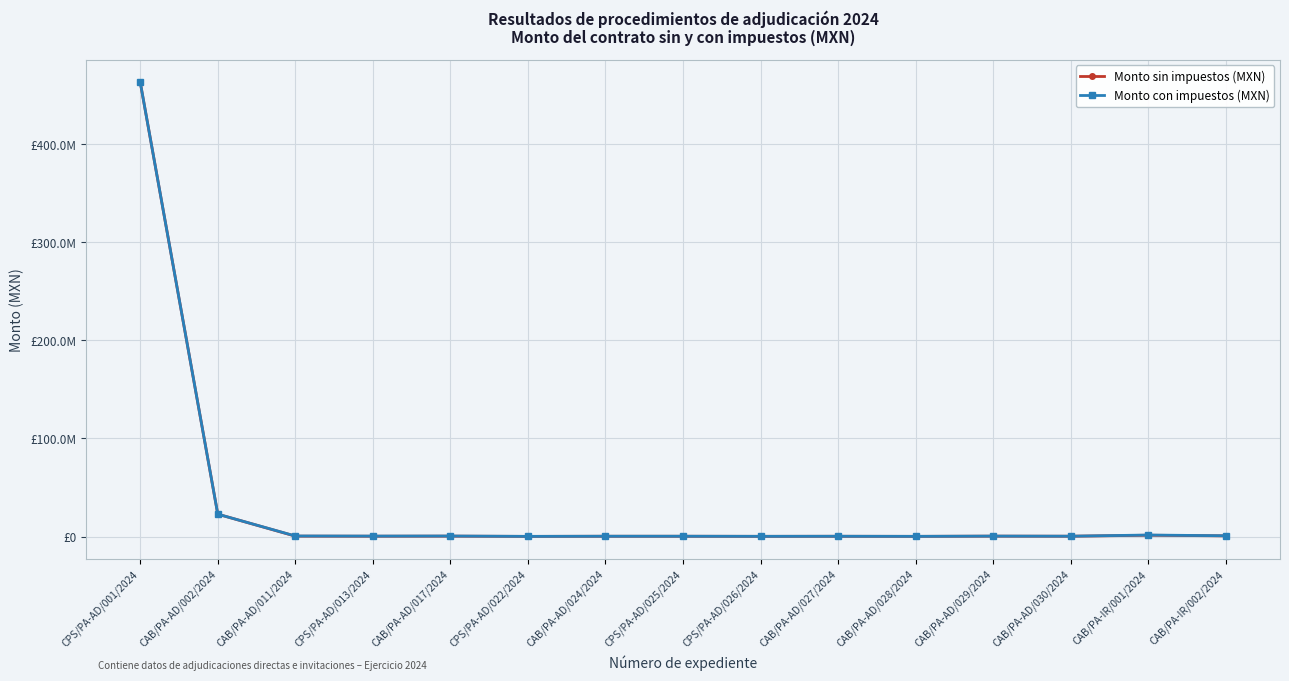

Rank the series at CPS/PA-AD/022/2024 from highest to lowest value.

Monto con impuestos (MXN), Monto sin impuestos (MXN)